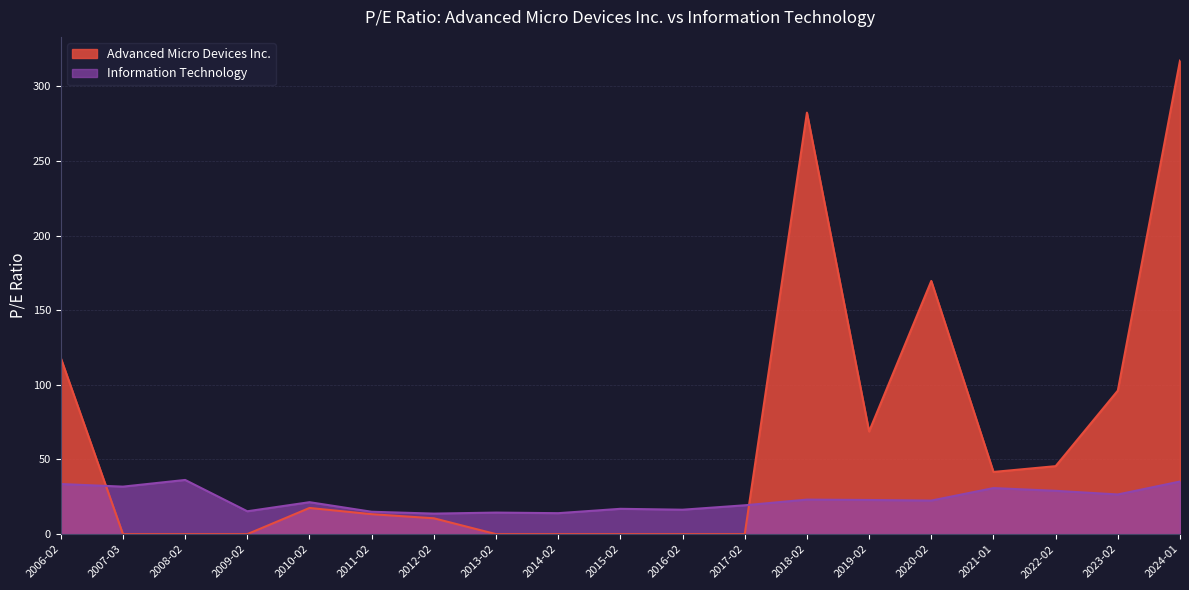

The Information Technology series shows 23.1 at 2018-02. True or false?

True